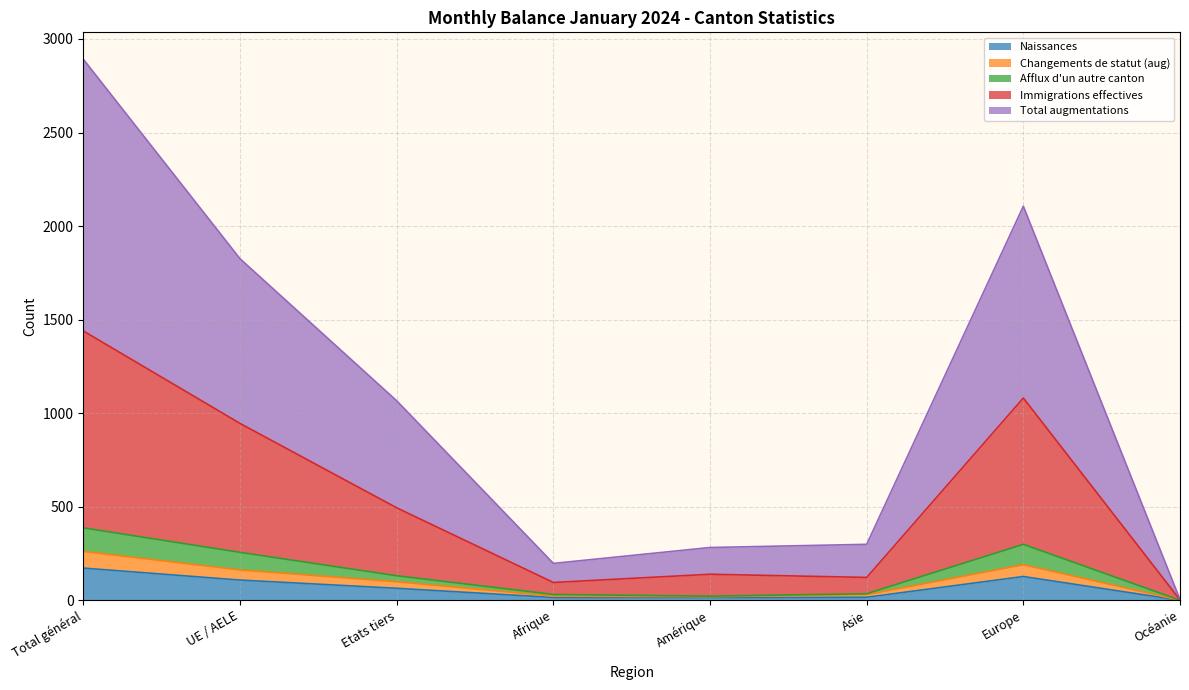

What is the highest value of the Naissances series?

172